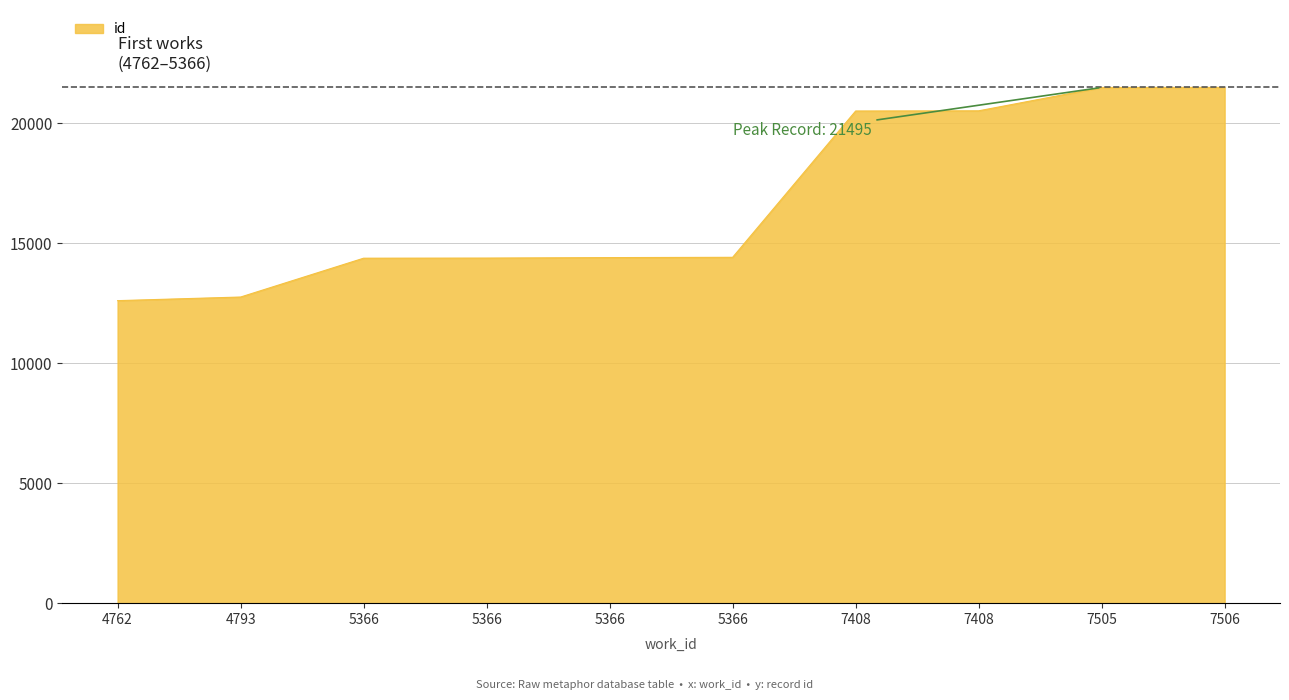

Between 4793 and 4762, which is larger?

4793